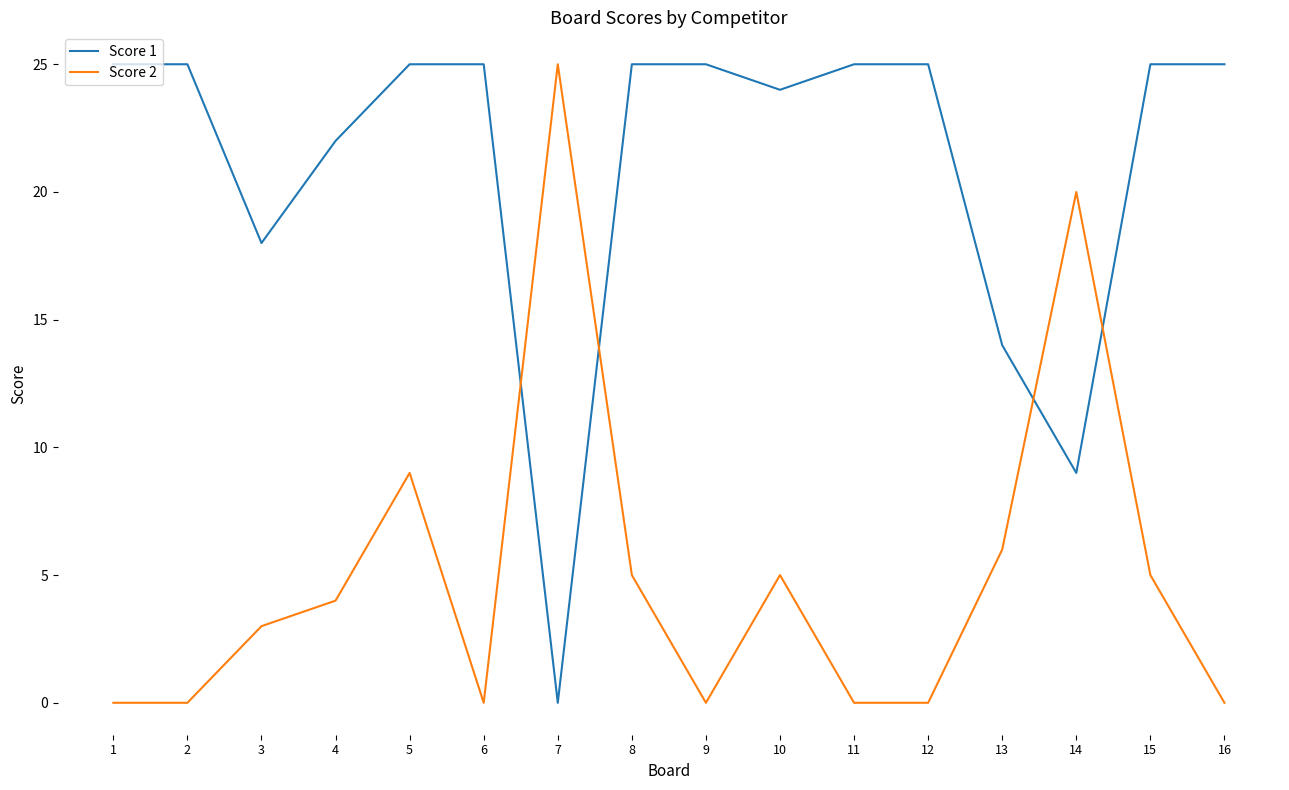

The value of Score 2 at 12 is -8. True or false?

False